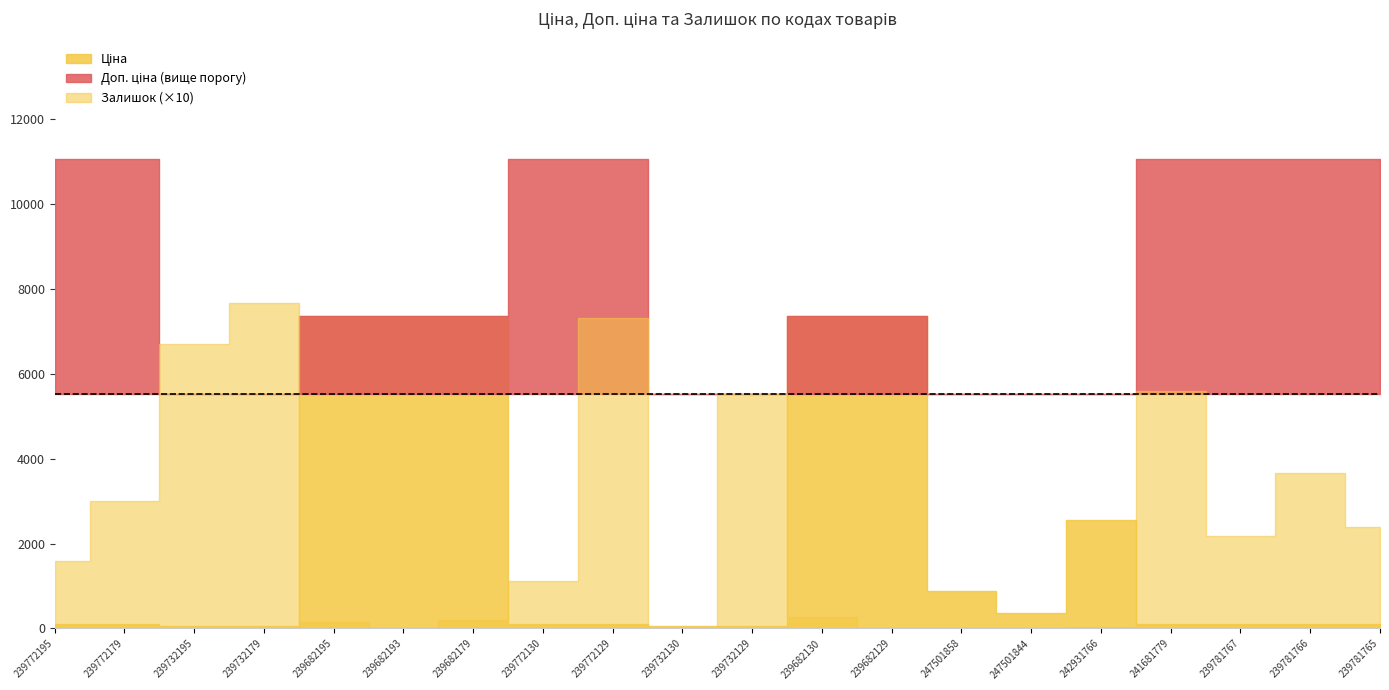

Read the Ціна value at 239781766.

110.5